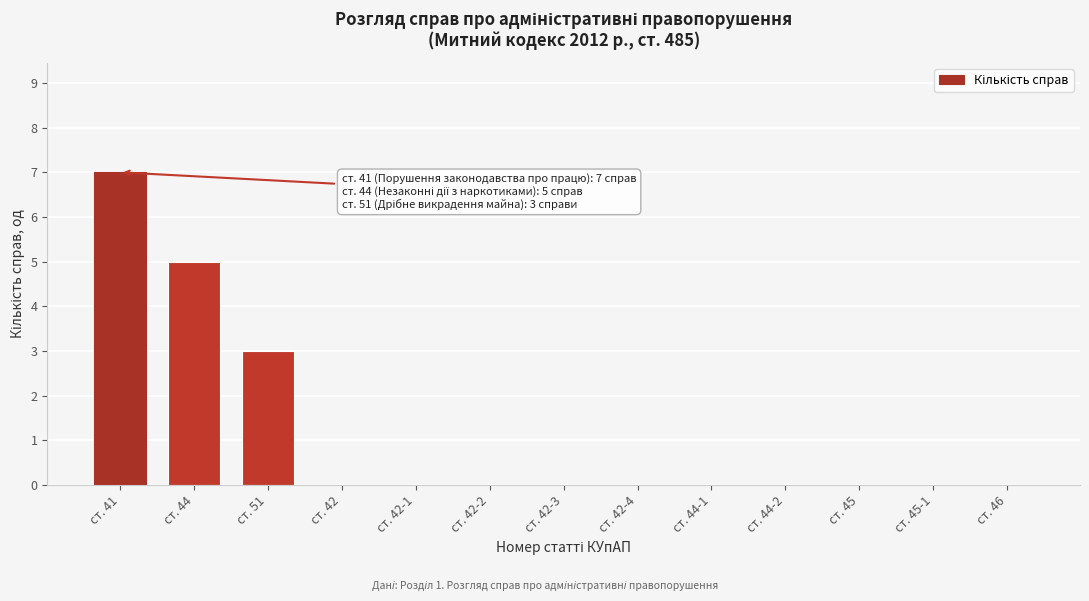

Reading left to right, extract all data points from this chart.

ст. 41=7	ст. 44=5	ст. 51=3	ст. 42=0	ст. 42-1=0	ст. 42-2=0	ст. 42-3=0	ст. 42-4=0	ст. 44-1=0	ст. 44-2=0	ст. 45=0	ст. 45-1=0	ст. 46=0